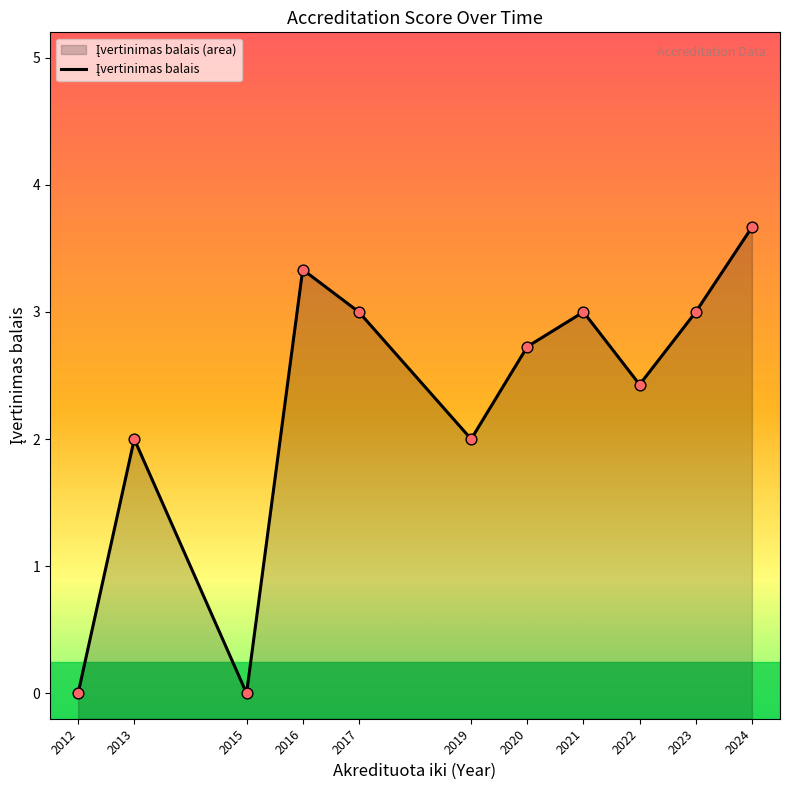

Approximately how many times larger is the value at 2023 compared to 2017?

1.0